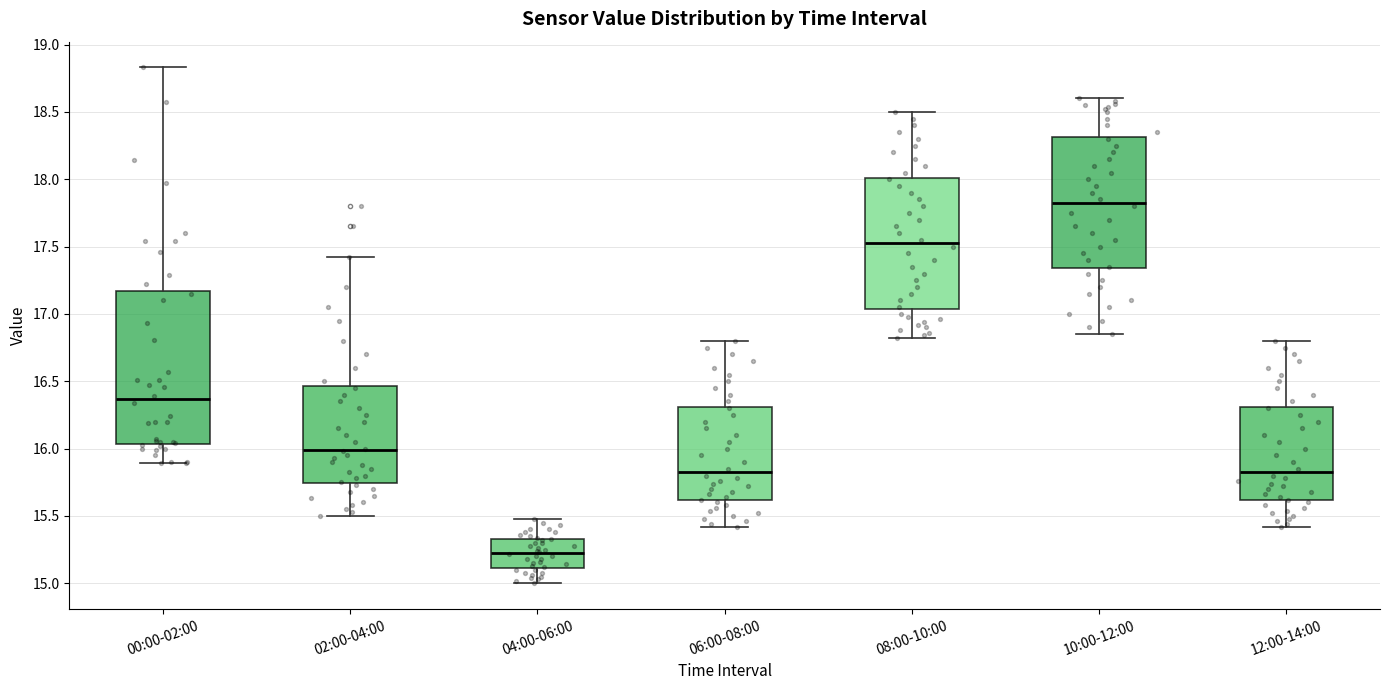

Where does the lower whisker of the box for 08:00-10:00 end on the y-axis? The values are not printed on the chart, so give them approximately, as read against the axis.

16.80